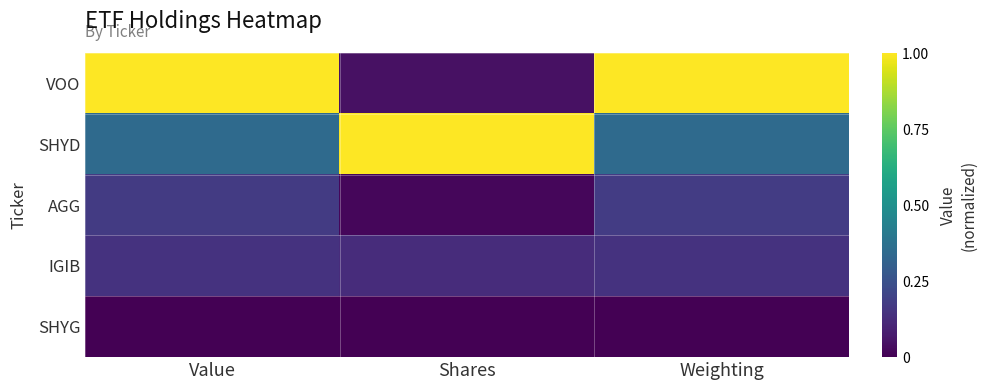

At which category is the sum across all series the highest?

Weighting